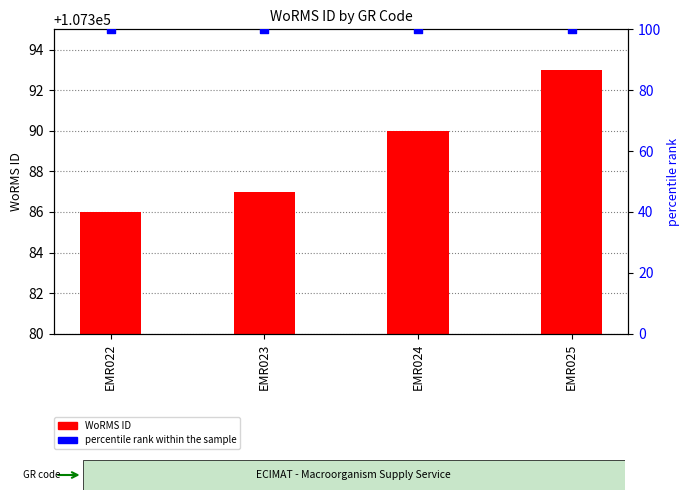

At which category is the sum across all series the highest?

EMR025